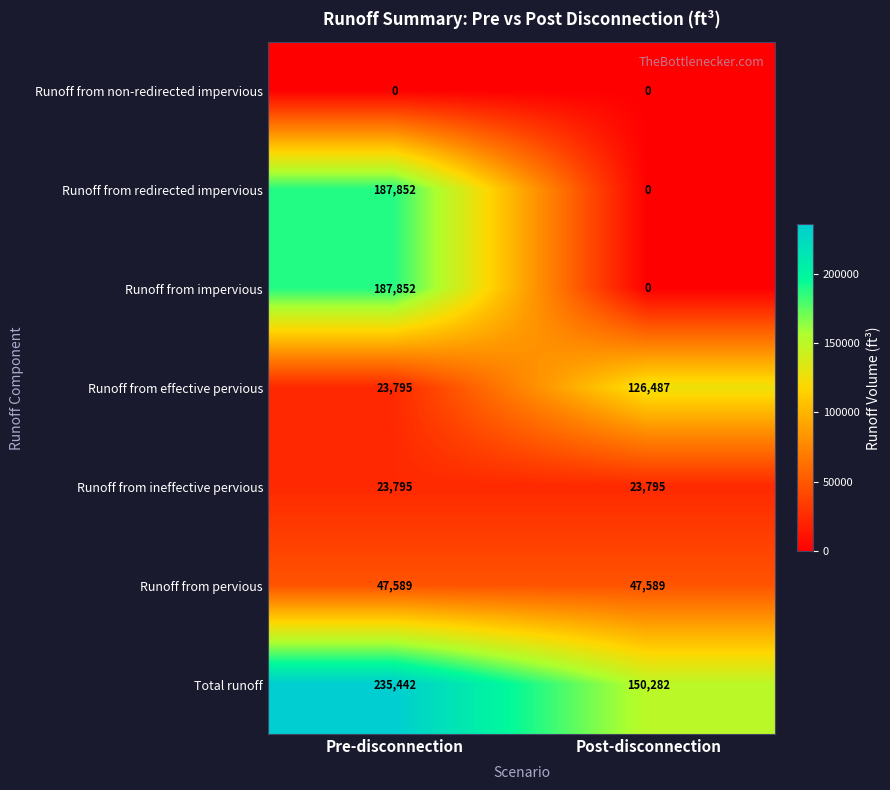

At which category is the sum across all series the highest?

Pre-disconnection